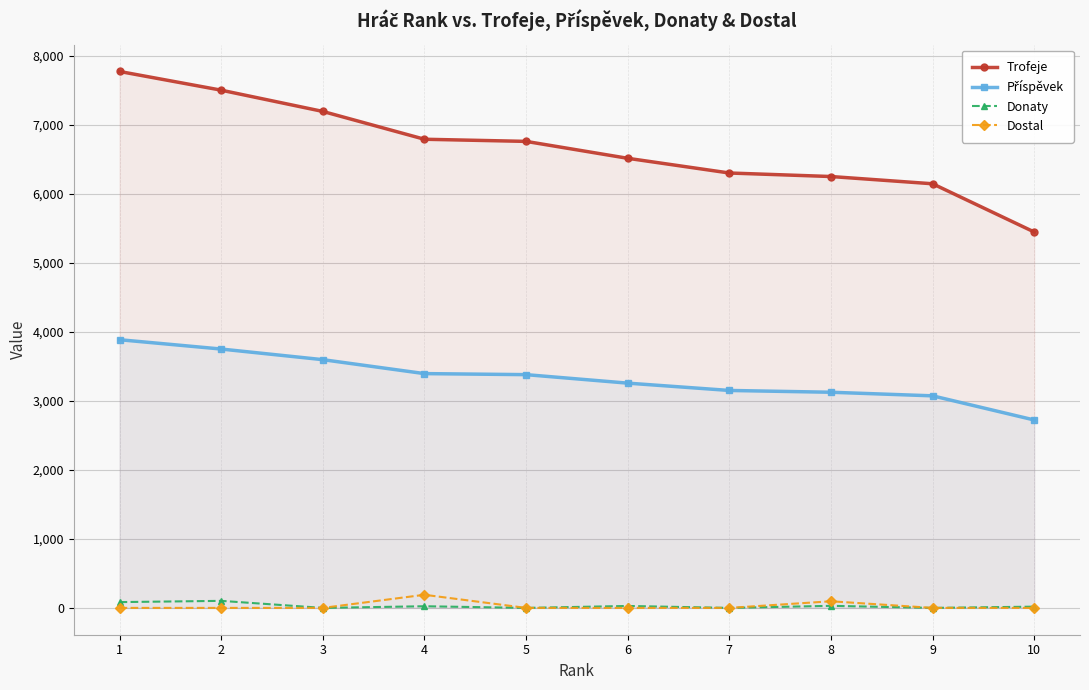

The Trofeje series shows 9259 at 4. True or false?

False